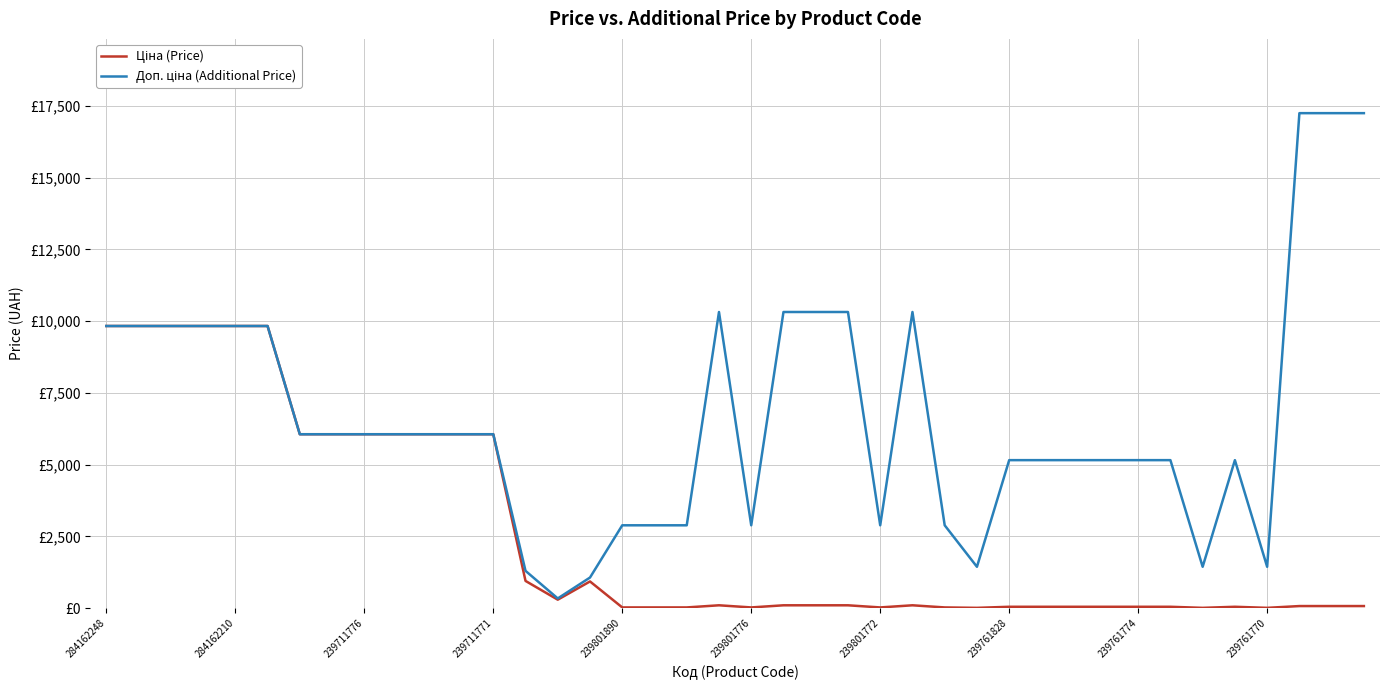

True or false: Ціна (Price) and Доп. ціна (Additional Price) cross at least once.

False